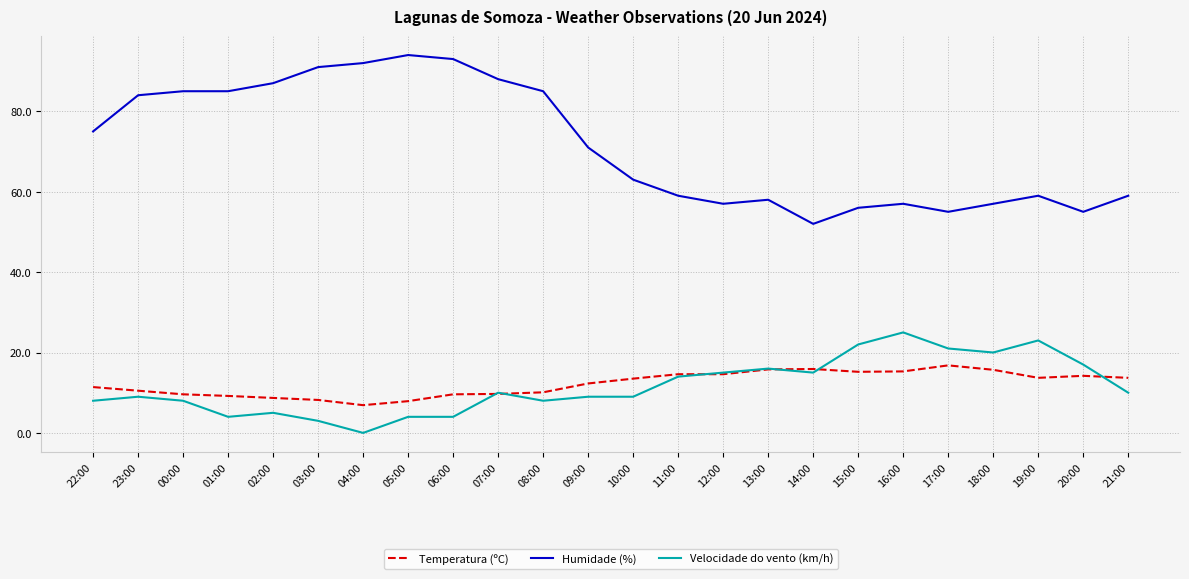

The Velocidade do vento (km/h) series shows 13.7 at 22:00. True or false?

False